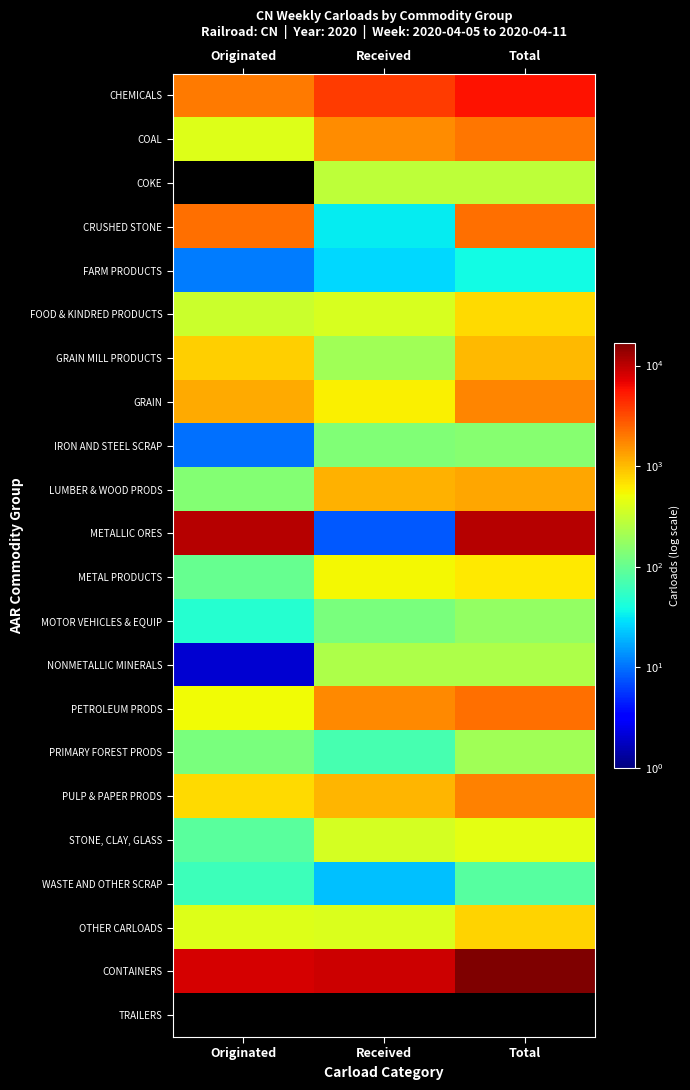

What is the total value across all series at Received?

21622